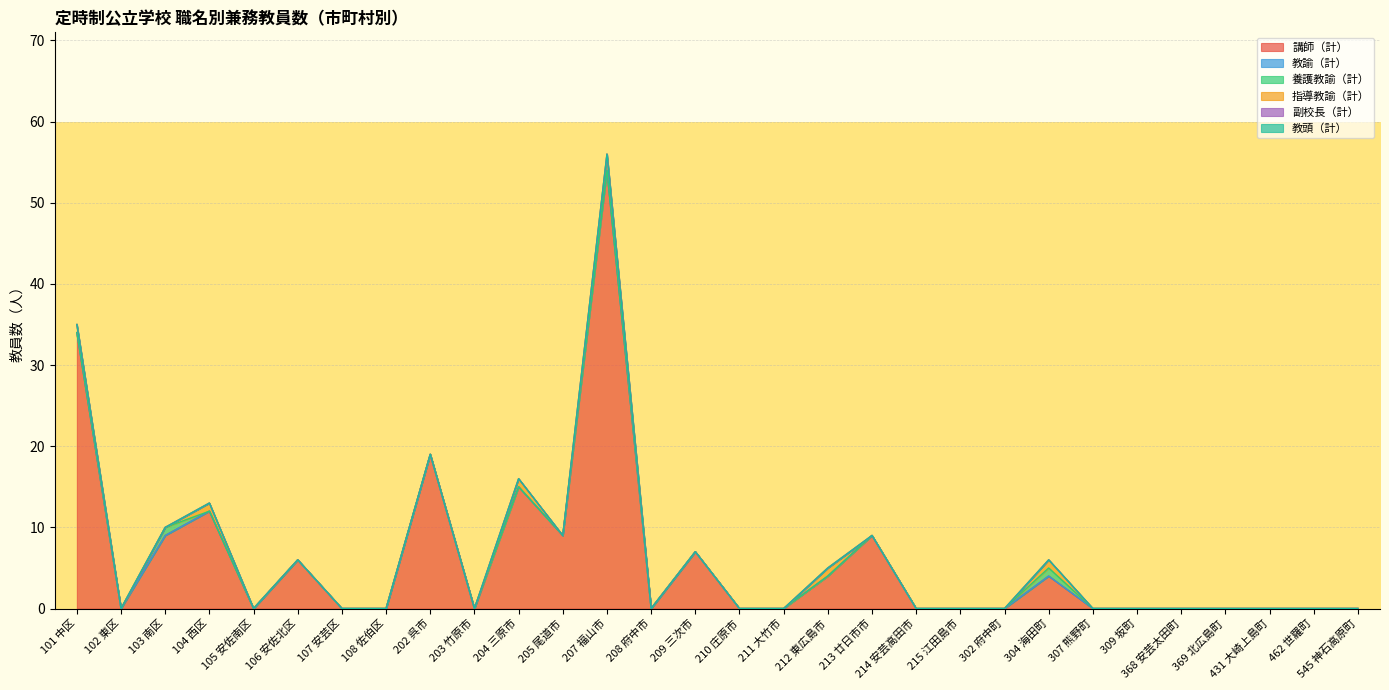

Count the 指導教諭（計） values in the range 0 to 1.

30